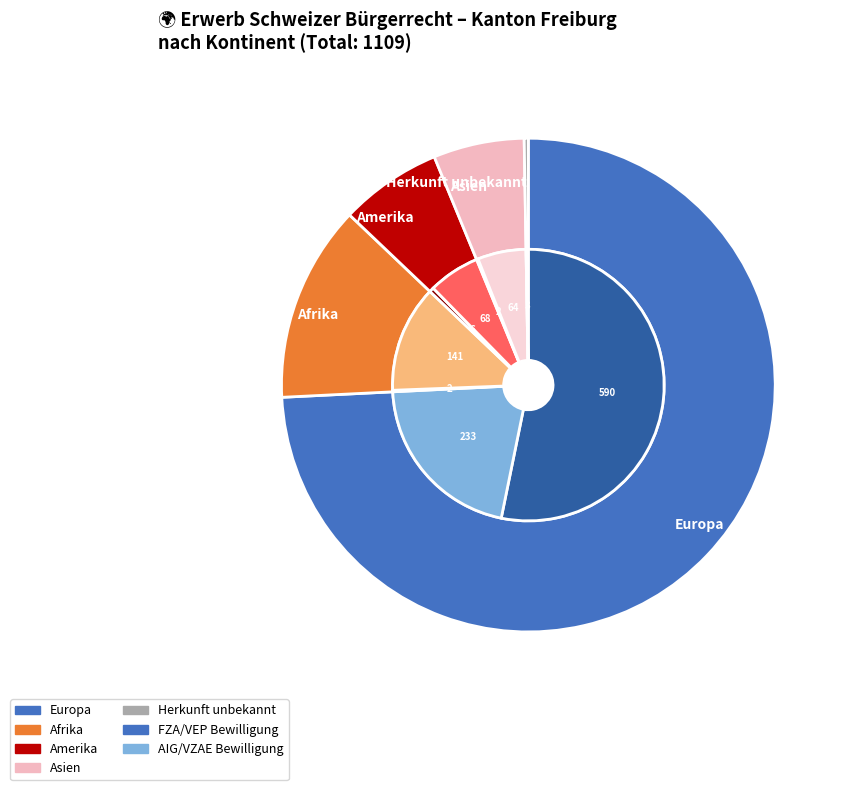

What is the change in value from Europa to Amerika?

-749